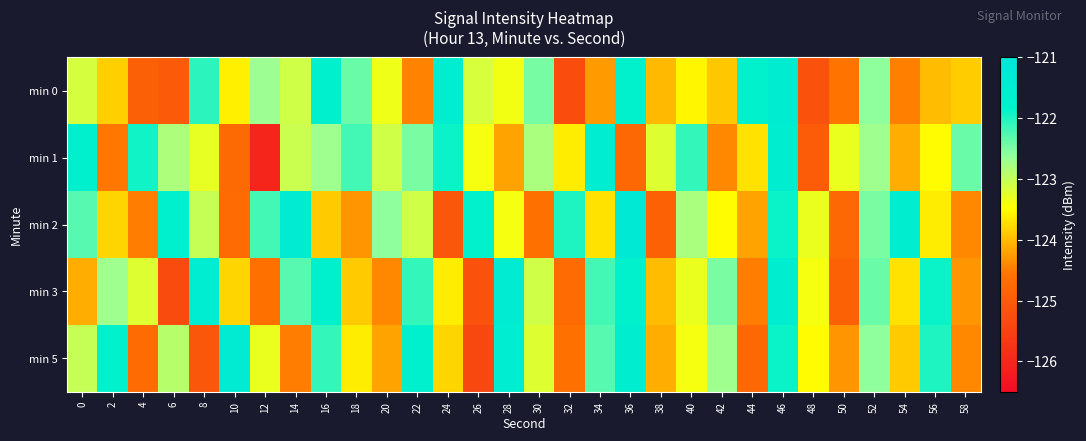

What is the maximum value shown in the chart?

-121.3